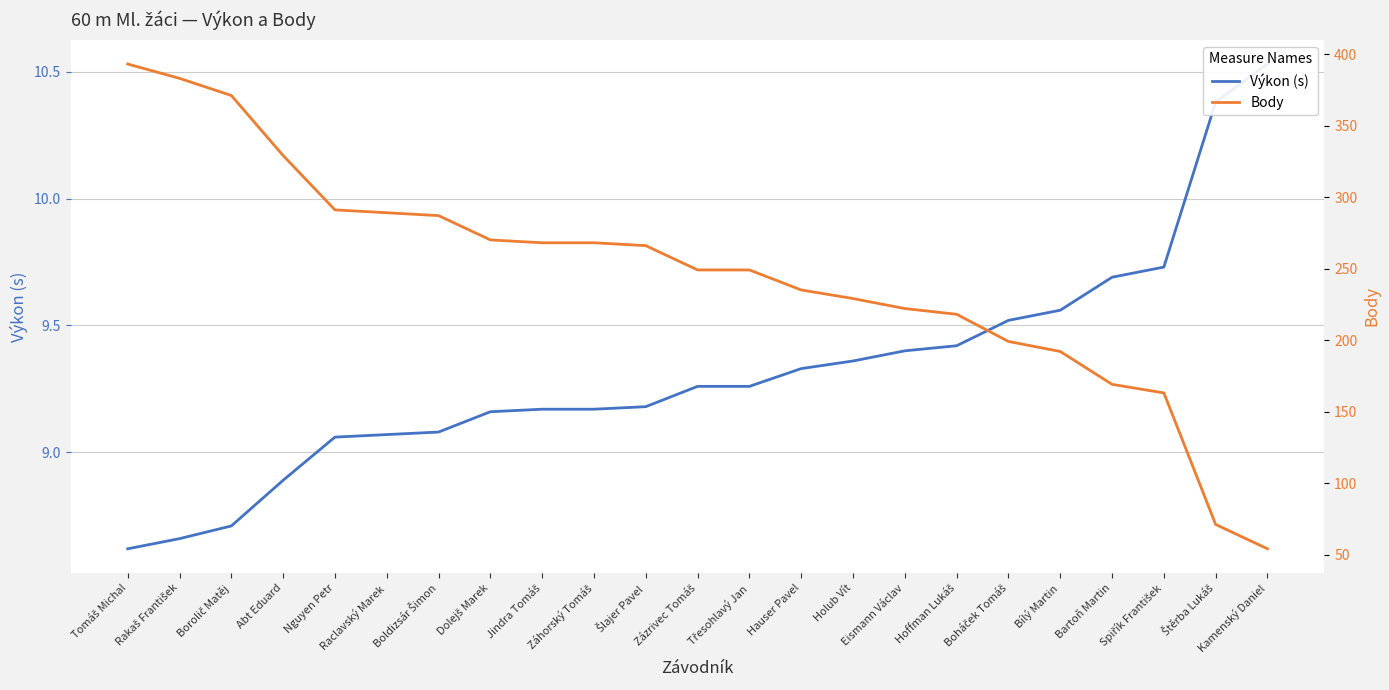

What is the sum of the Výkon (s) values at Holub Vít and Tomáš Michal?

18.0